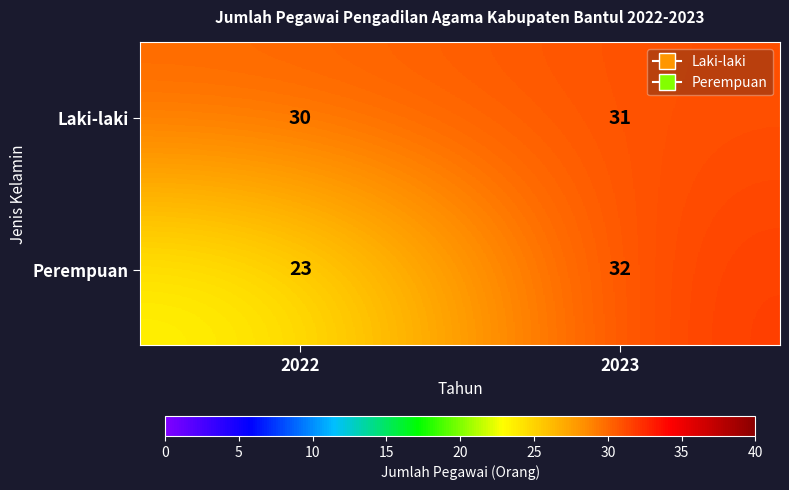

Reading right to left, list all the values displayed in this chart.

Laki-laki: 31	30
Perempuan: 32	23